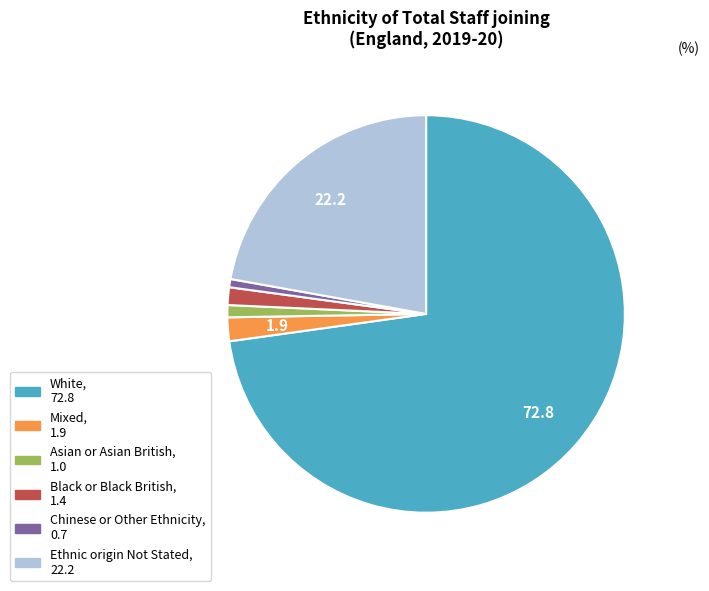

Is there any slice that represents more than half of the pie?

Yes